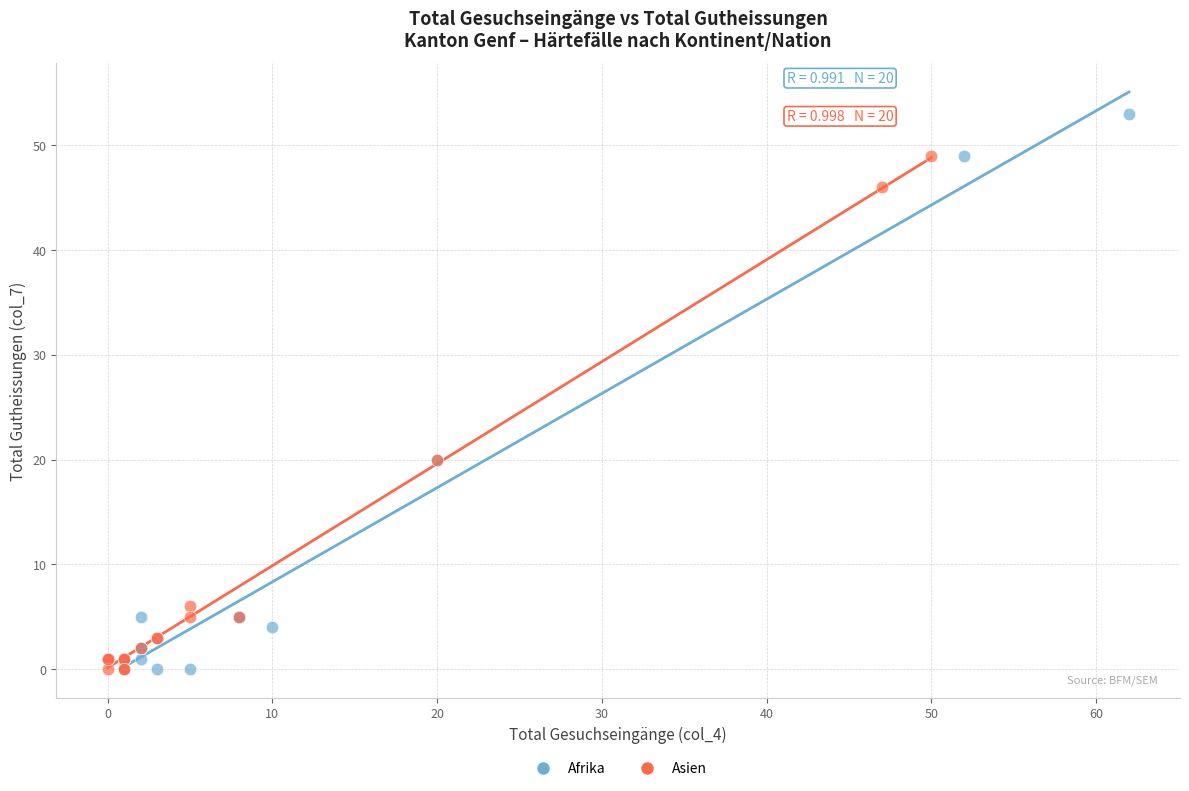

Which series reaches the maximum Y coordinate?

Afrika